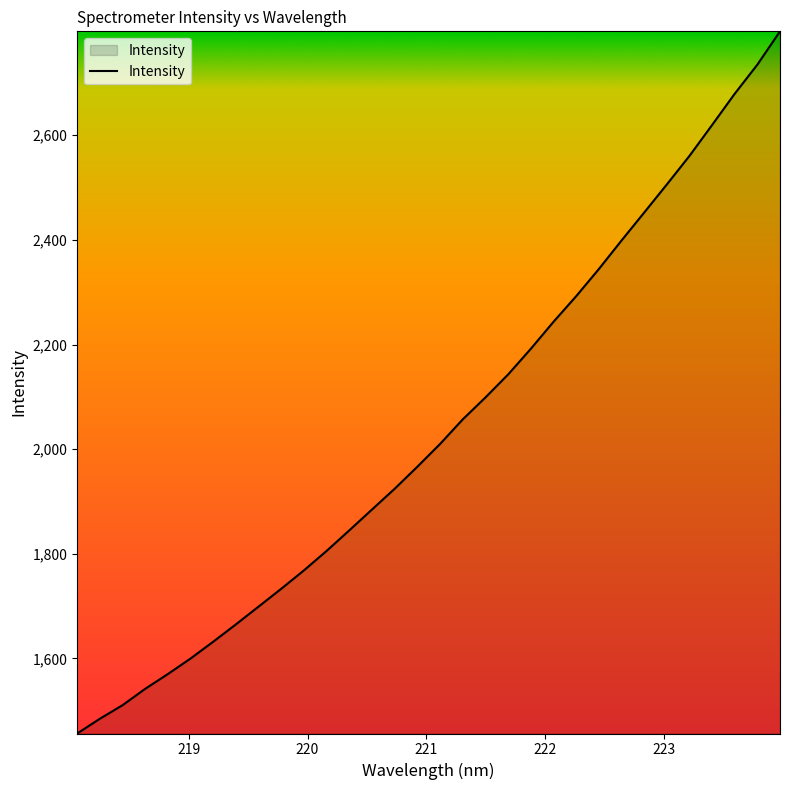

What is the maximum value shown in the chart?

2798.7